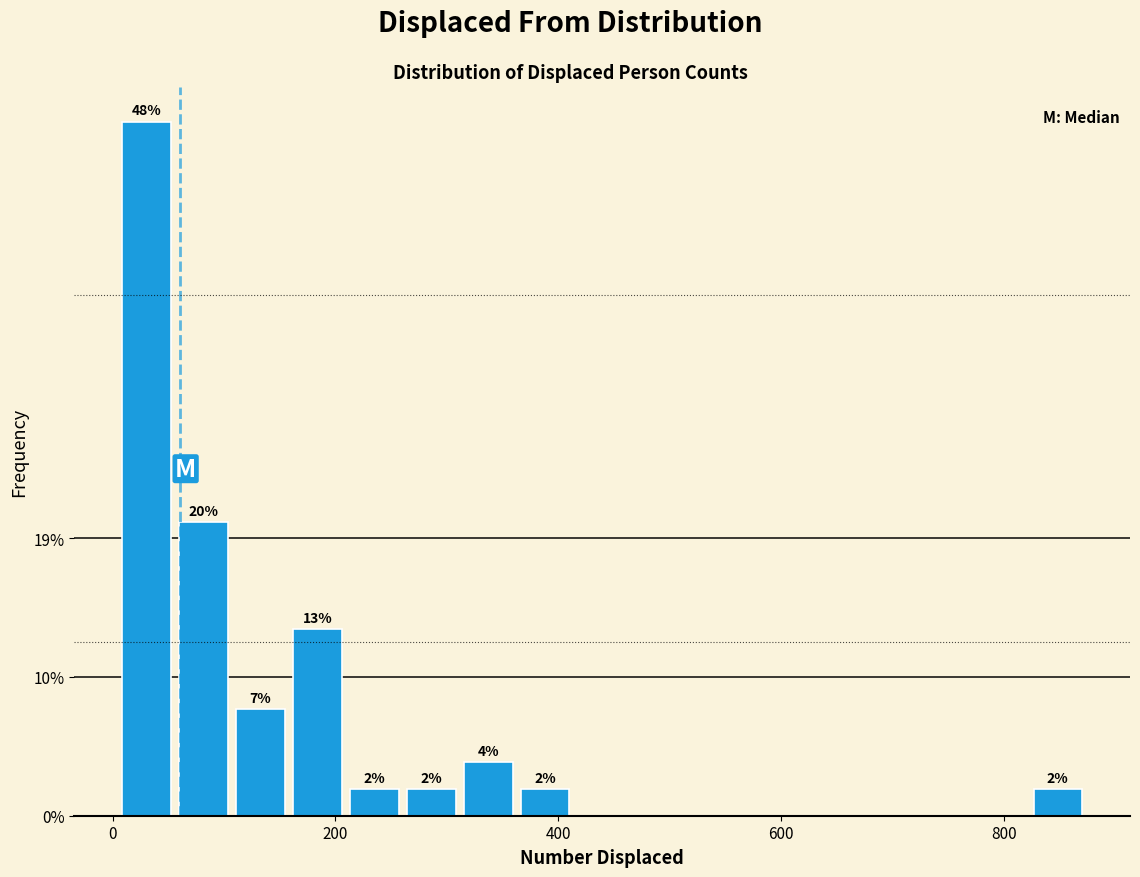

Read against the x-axis, roughly where is the centre of the tallest bar?

40